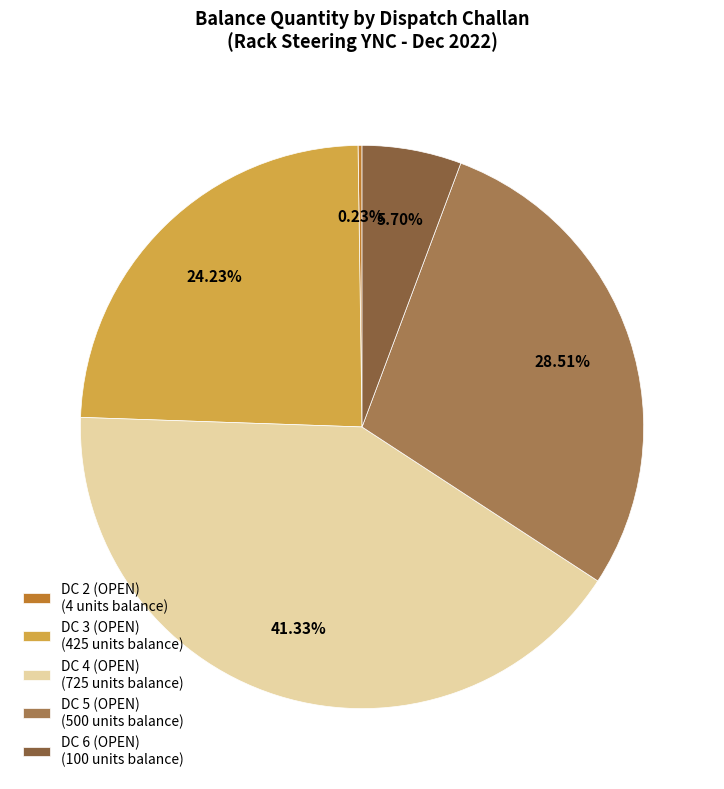

Is the sum of DC 5 (OPEN) (500 units balance) and DC 3 (OPEN) (425 units balance) greater than half?

Yes